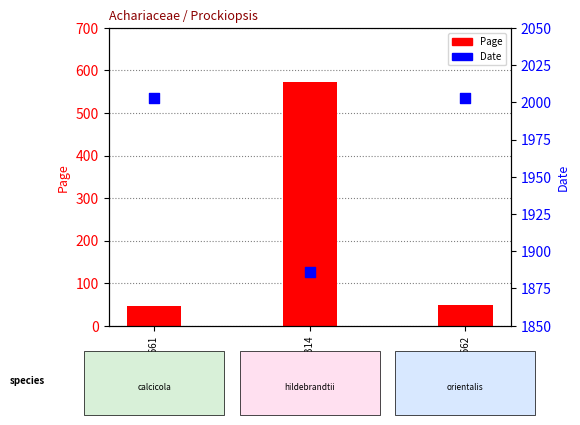

Is the value of Date at tro-50223662 greater than the value of Page at tro-50223661?

Yes